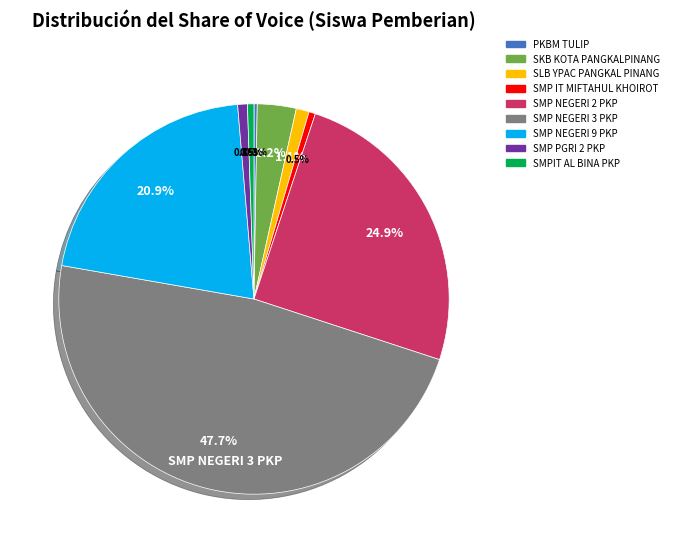

Is there any slice that represents more than half of the pie?

No